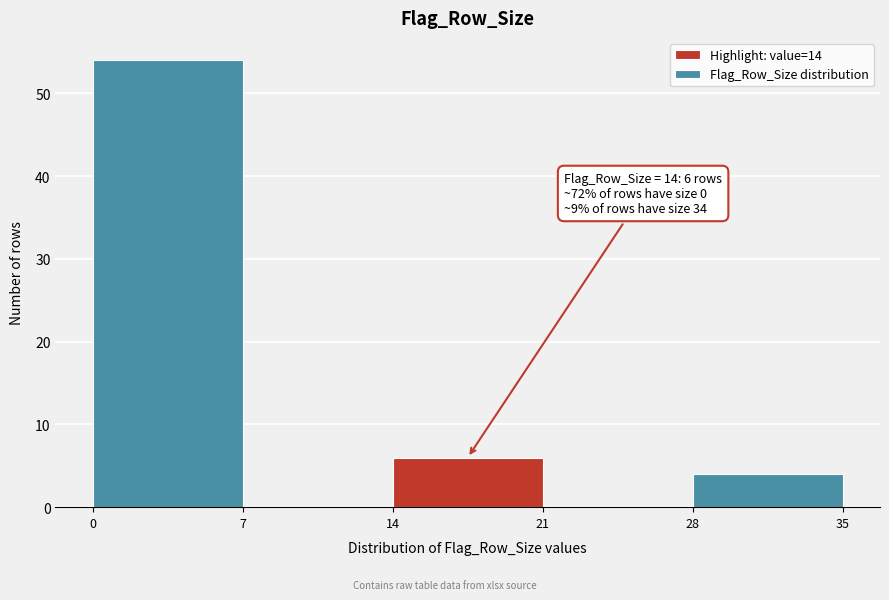

Over which range of the x-axis is the bar tallest?

0 to 7